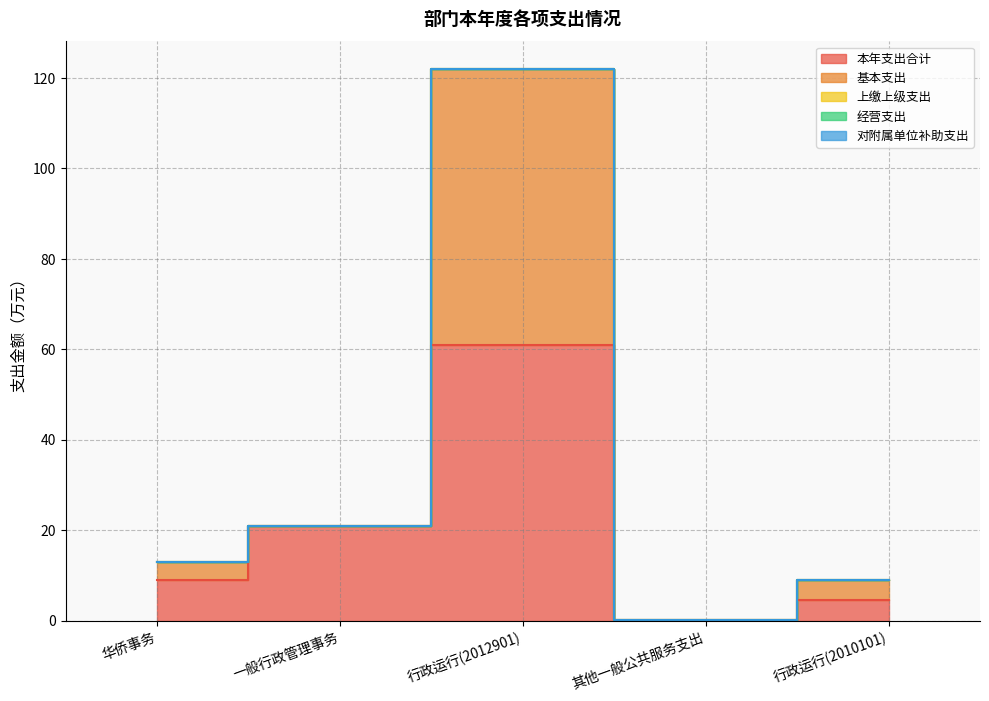

True or false: 本年支出合计 has a value of 4.5 at 行政运行(2010101).

True